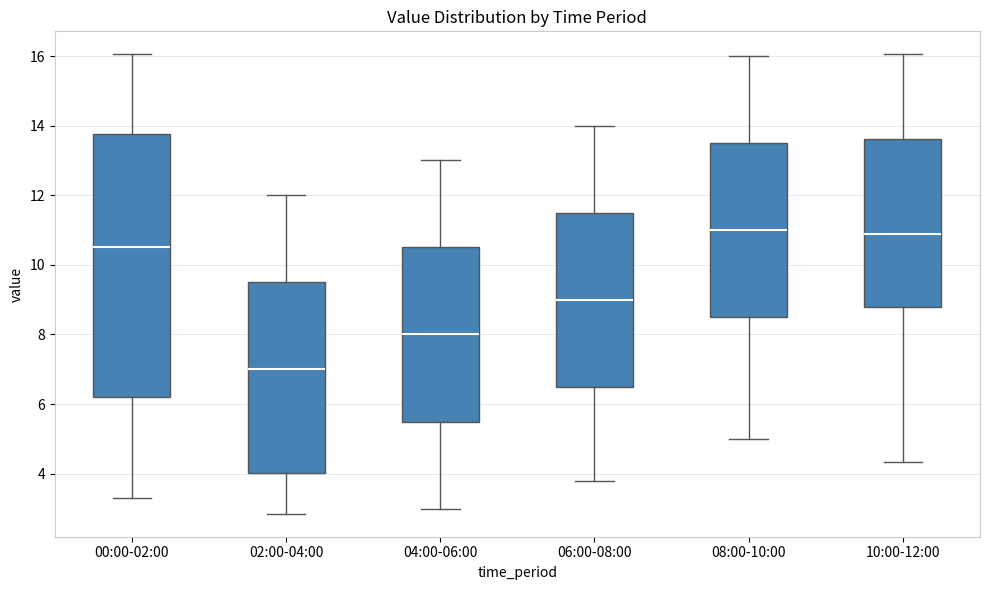

Reading left to right, transcribe this box plot: for each box, give where its median line is, the range the box spans, and where its two whiskers end, as read against the y-axis. The values are not printed on the chart, so give them approximately, as read against the axis.

00:00-02:00: median 10.6, box 6.2 to 13.8, whiskers 3.4 to 16.0
02:00-04:00: median 7.0, box 4.0 to 9.6, whiskers 2.8 to 12.0
04:00-06:00: median 8.0, box 5.6 to 10.6, whiskers 3.0 to 13.0
06:00-08:00: median 9.0, box 6.6 to 11.6, whiskers 3.8 to 14.0
08:00-10:00: median 11.0, box 8.6 to 13.6, whiskers 5.0 to 16.0
10:00-12:00: median 10.8, box 8.8 to 13.6, whiskers 4.4 to 16.0